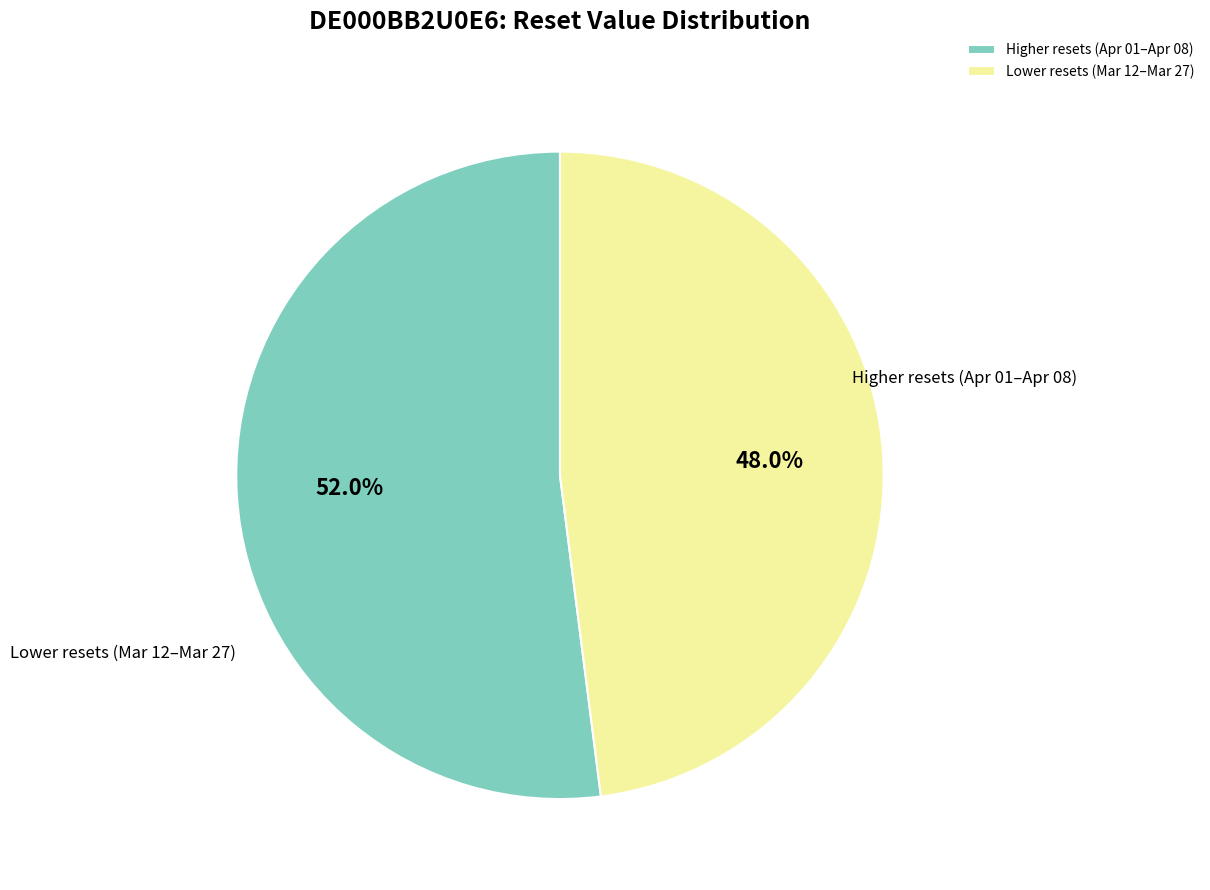

What is the ratio of the value at Higher resets (Apr 01–Apr 08) to the value at Lower resets (Mar 12–Mar 27)?

1.1